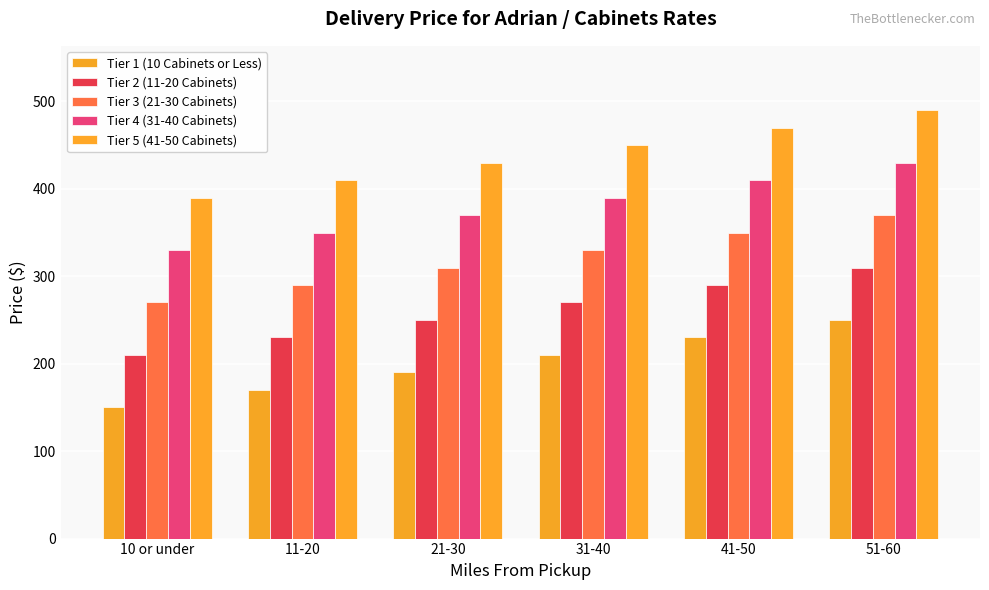

Which category has the lowest value in the Tier 3 (21-30 Cabinets) series?

10 or under